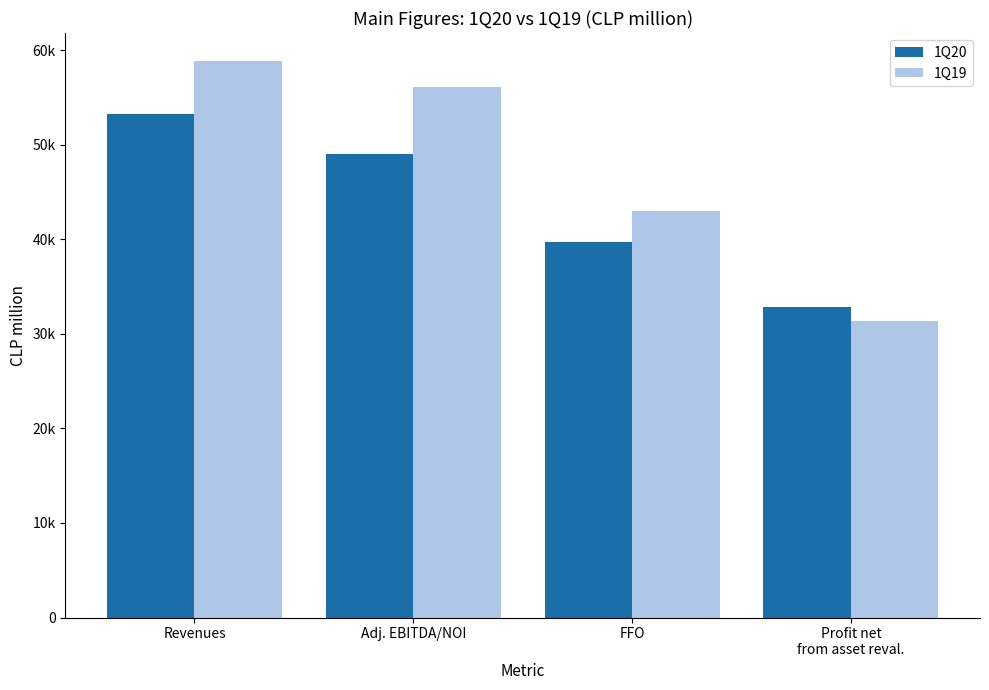

Rank the series by their average value, from highest to lowest.

1Q19, 1Q20